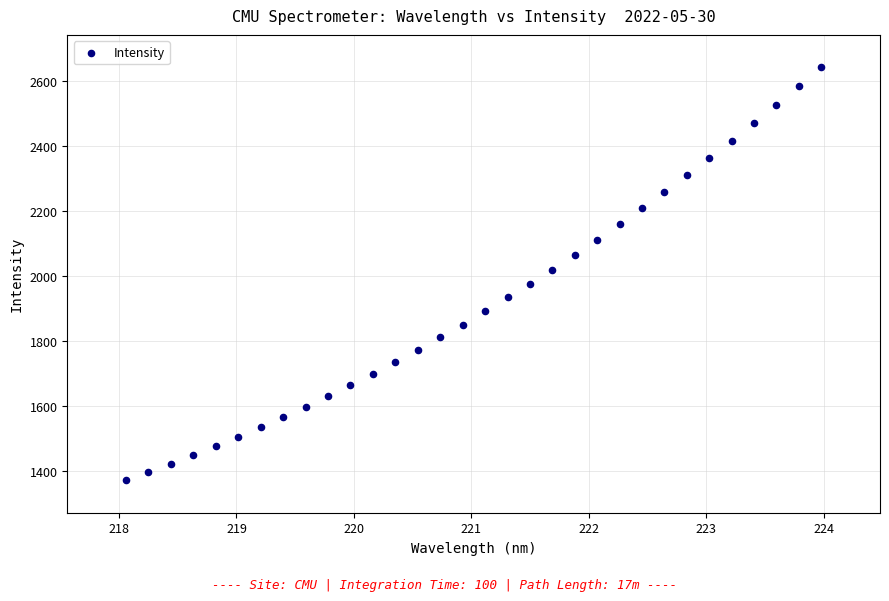

What is the range of X values (max minus min)?

5.9